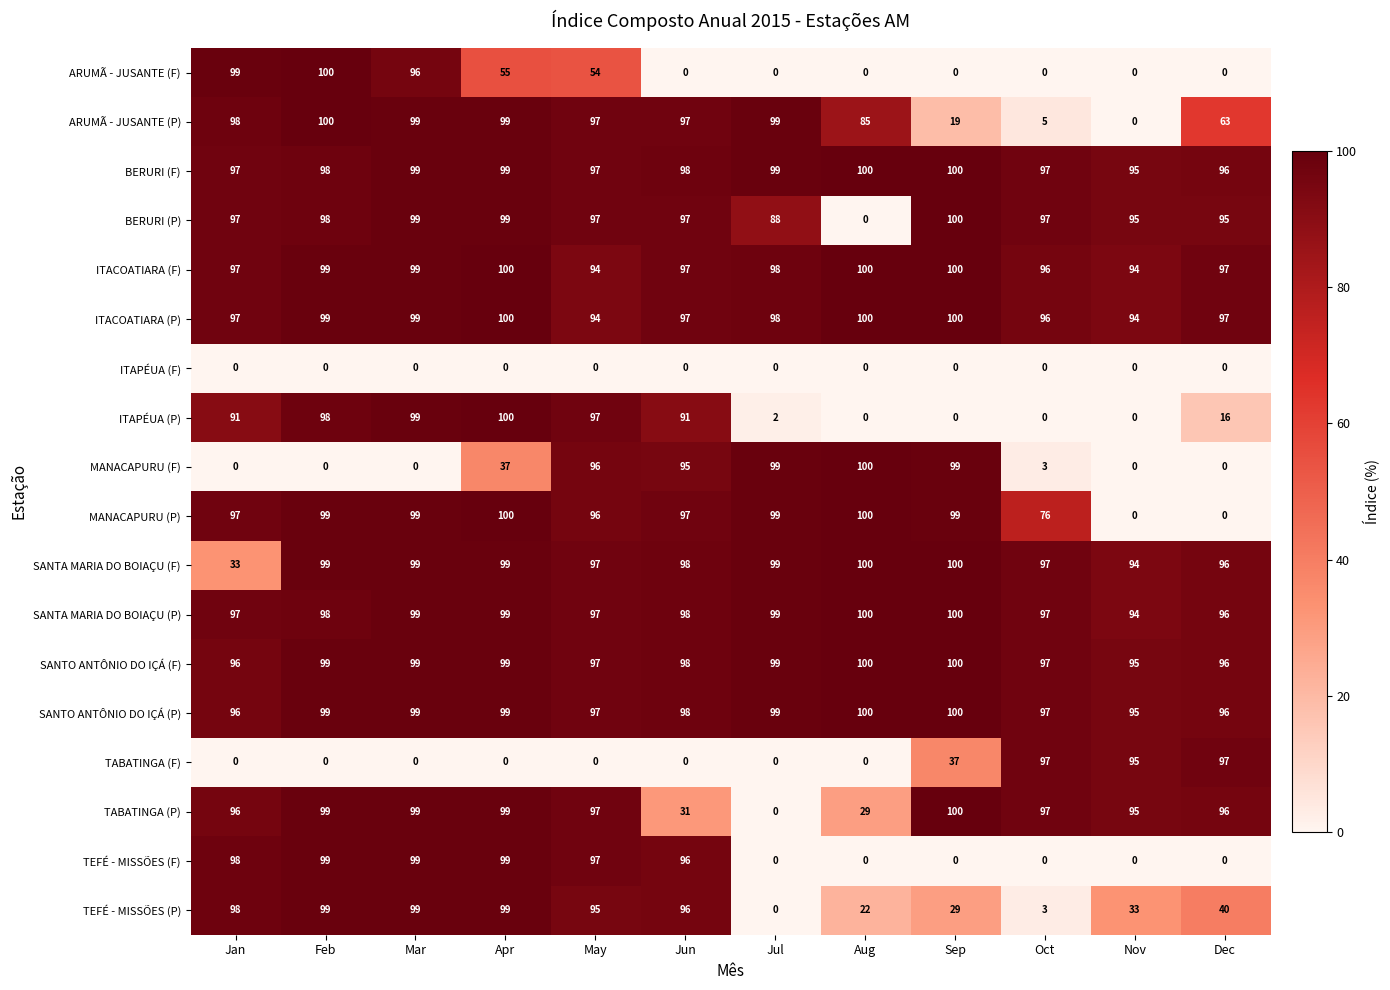

What is the difference between the highest and lowest values at Feb?

100